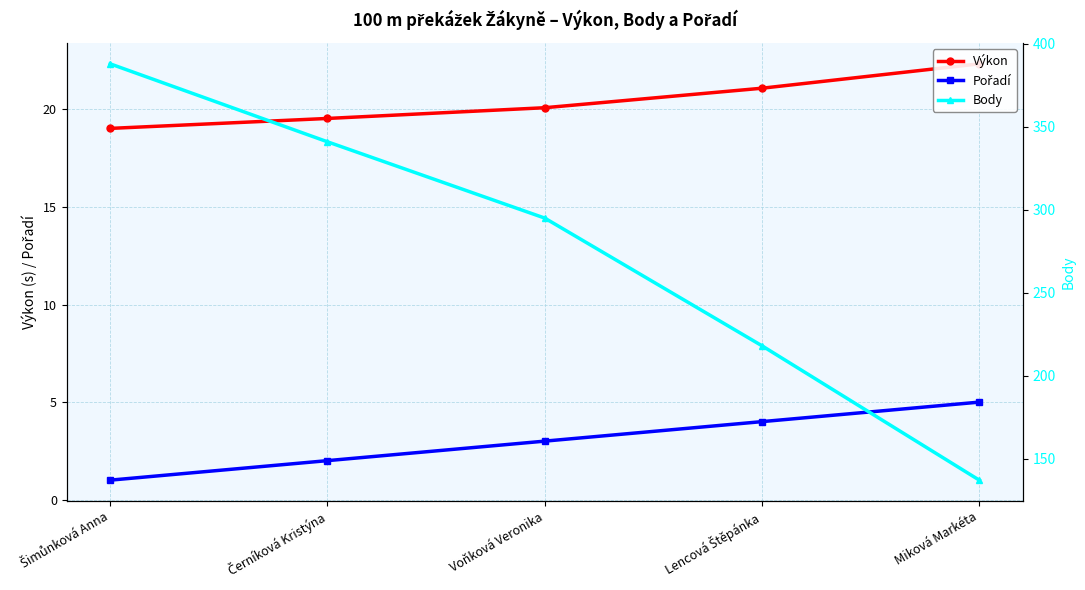

How many lines are shown in the chart?

3